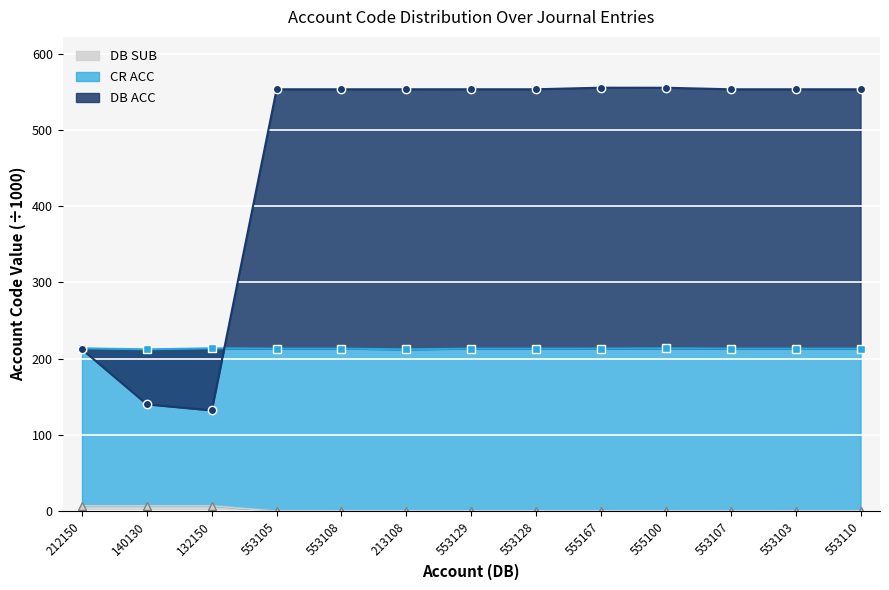

What is the difference between the second highest and second lowest values in the DB ACC series?

415.0